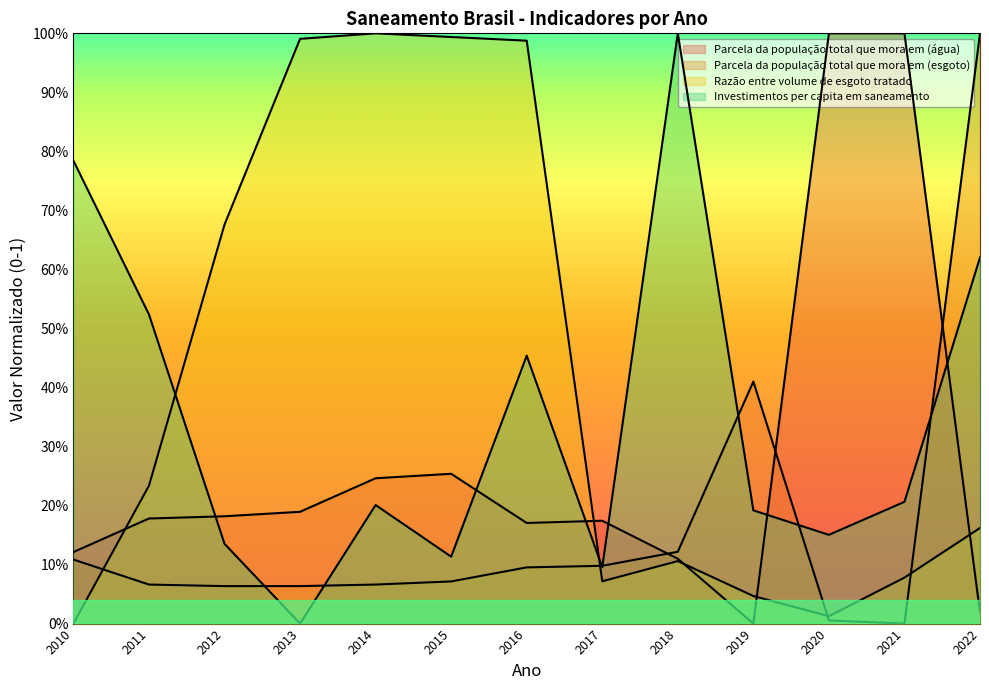

How many times do Parcela da população total que mora em (esgoto) and Parcela da população total que mora em (água) cross each other?

3